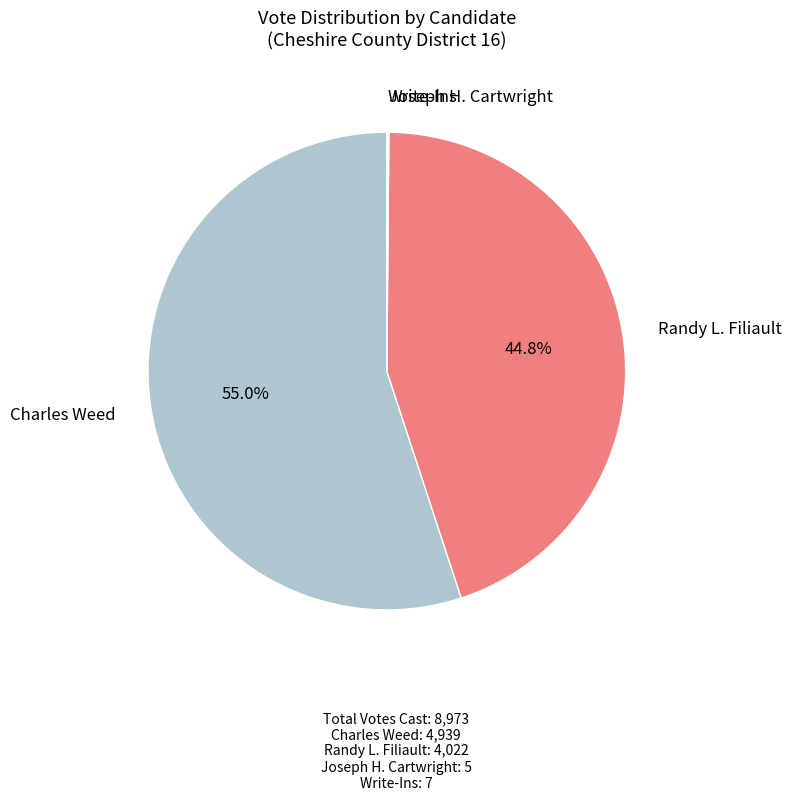

Is there any slice that represents more than half of the pie?

Yes